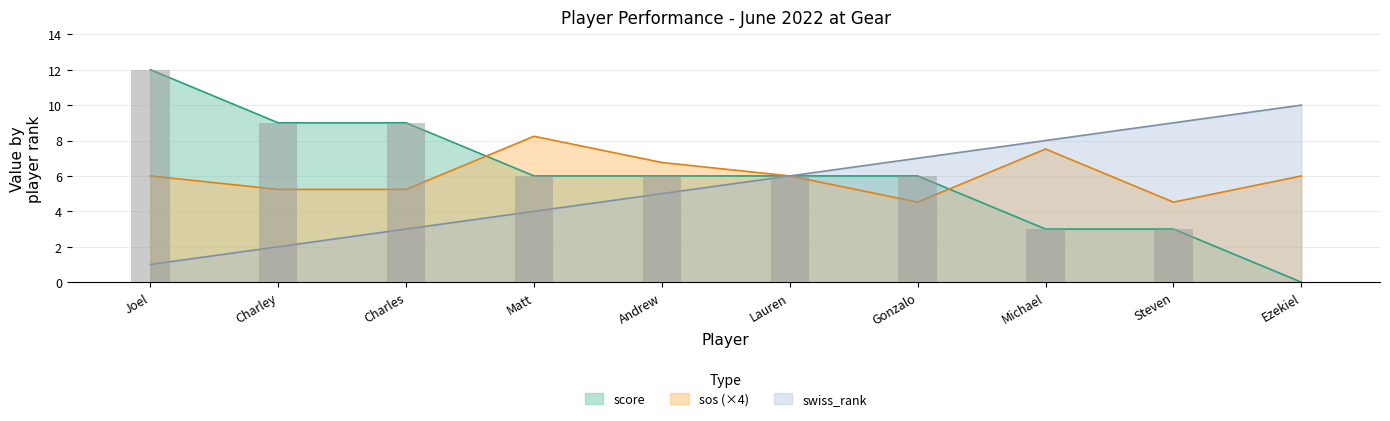

How many data points does each series have?

10